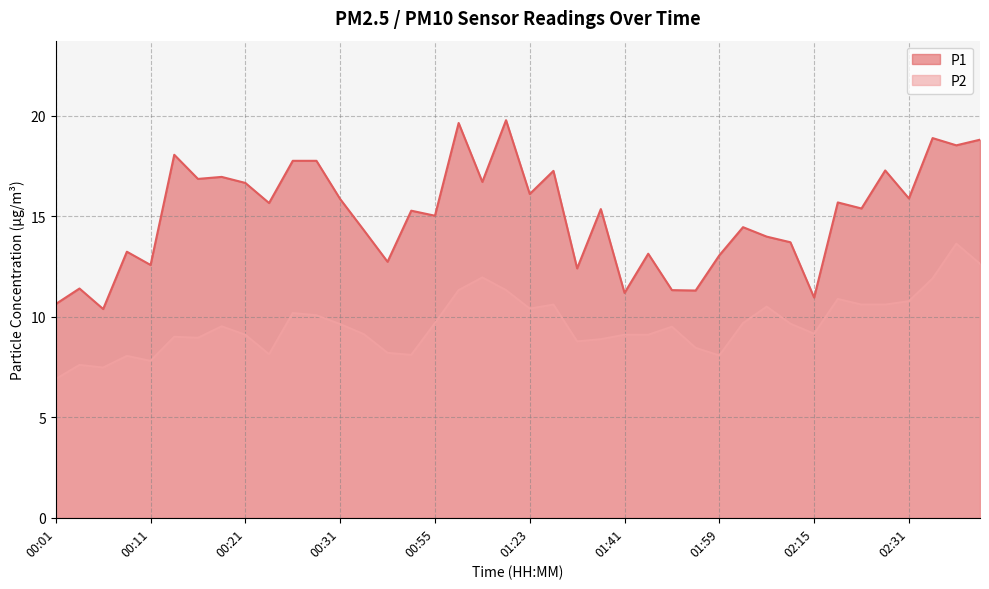

How many lines are shown in the chart?

2